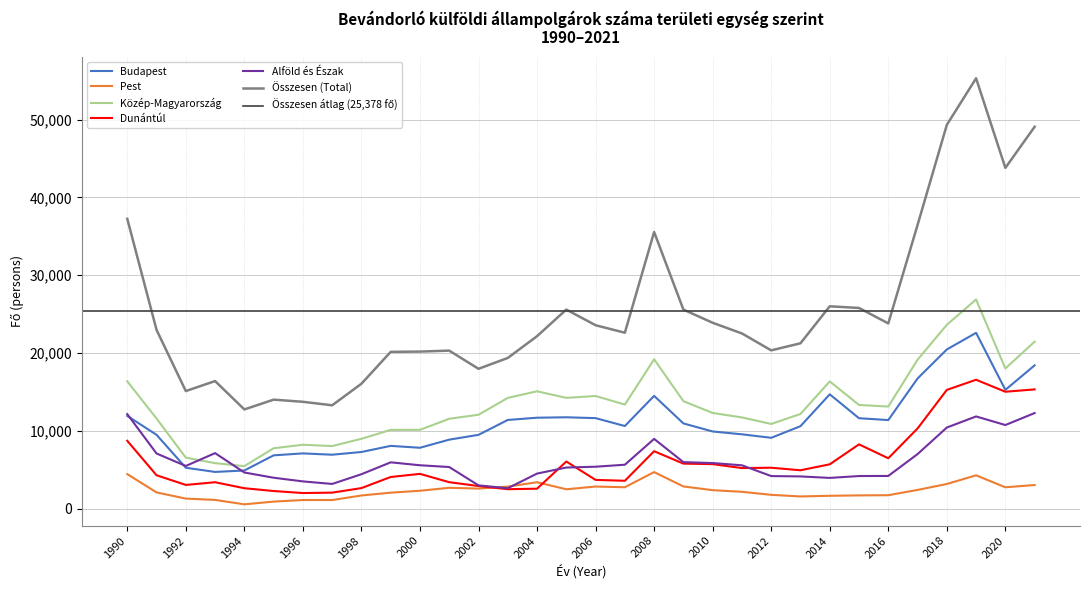

At which label is Alföld és Észak closest to 7458?

1993